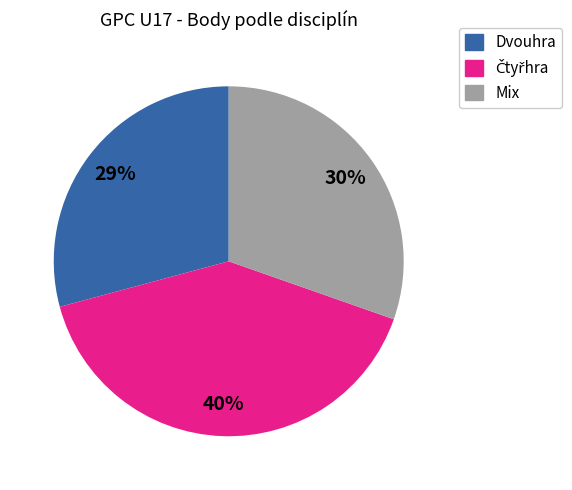

Is there a majority slice in this chart?

No